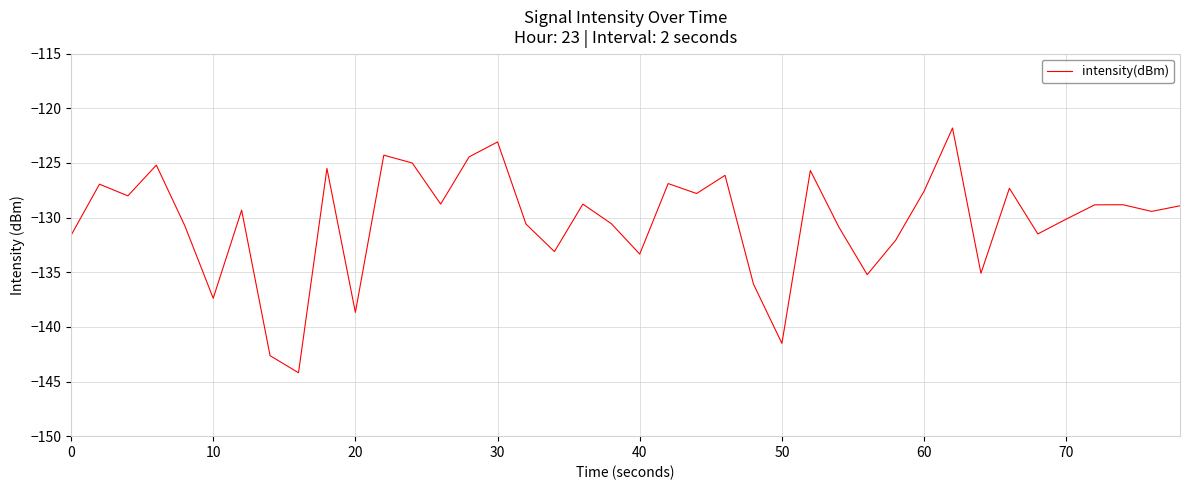

What is the minimum value shown in the chart?

-144.2